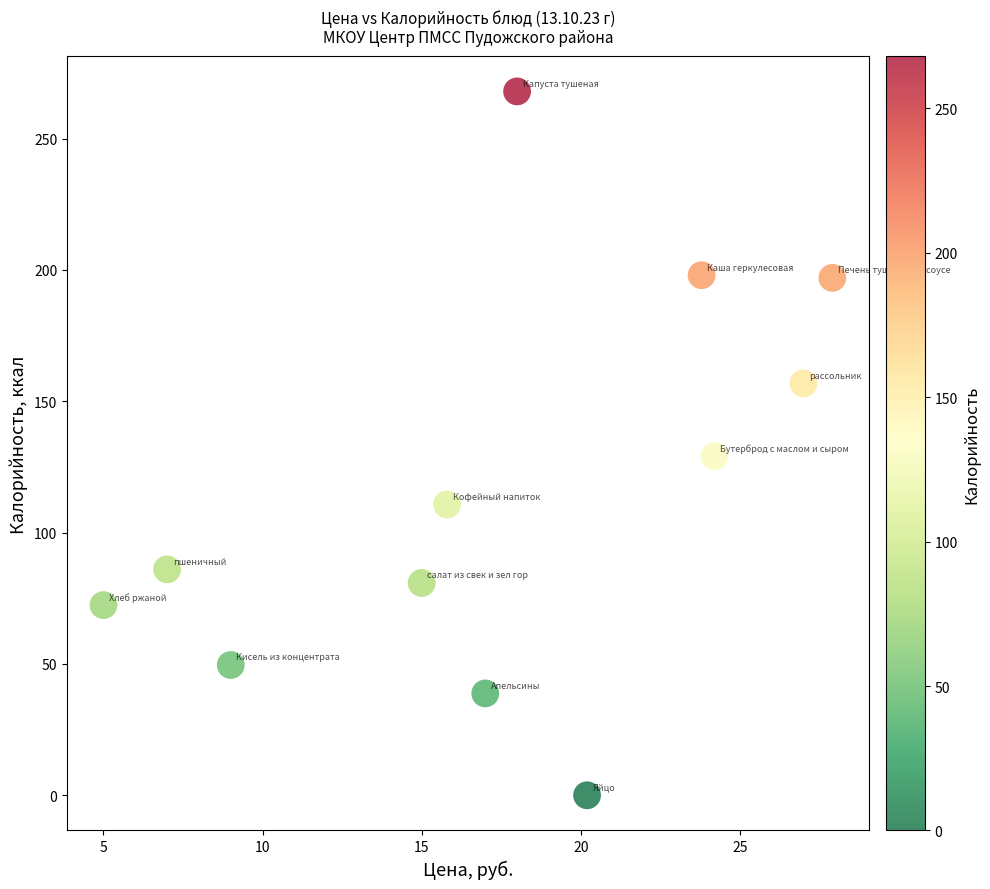

What is the average X value?

17.5